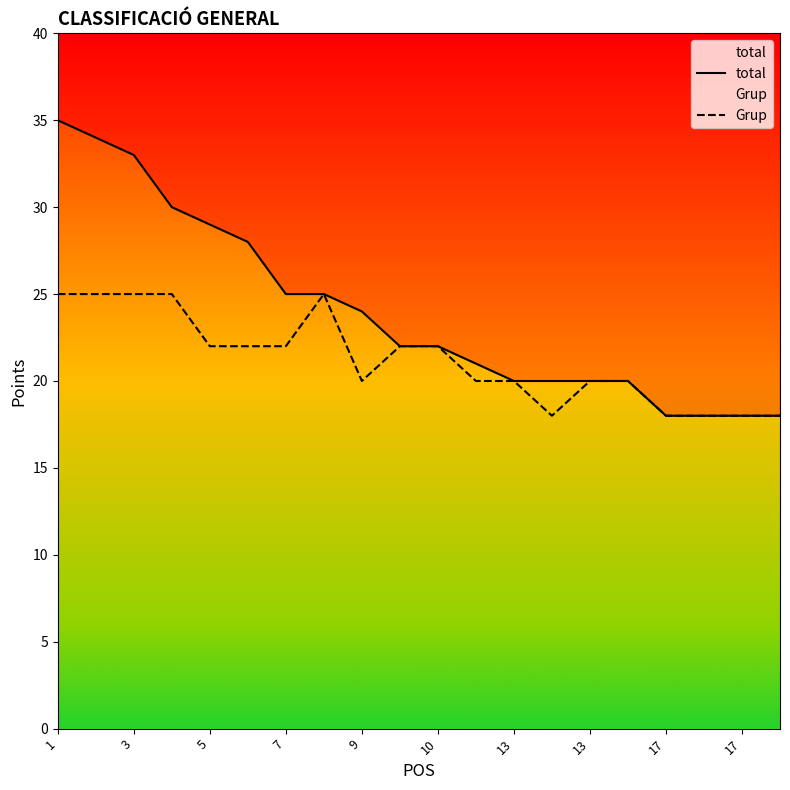

Reading right to left, what are all the values shown in this chart?

total: 18	18	18	18	20	20	20	20	21	22	22	24	25	25	28	29	30	33	34	35
Grup: 18	18	18	18	20	20	18	20	20	22	22	20	25	22	22	22	25	25	25	25